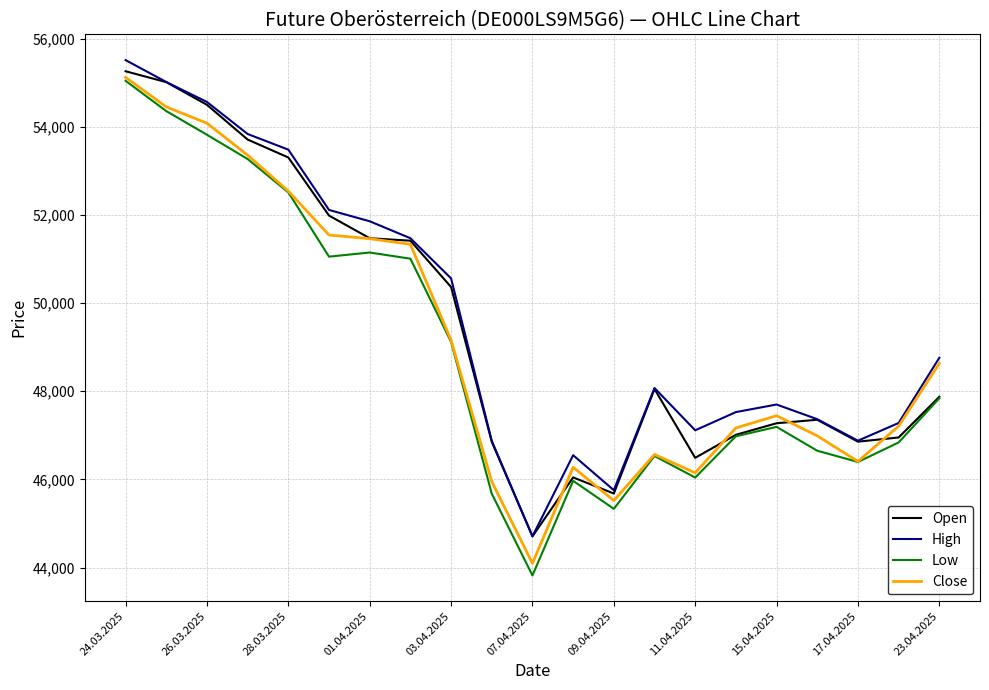

What is the minimum value for Close?

44094